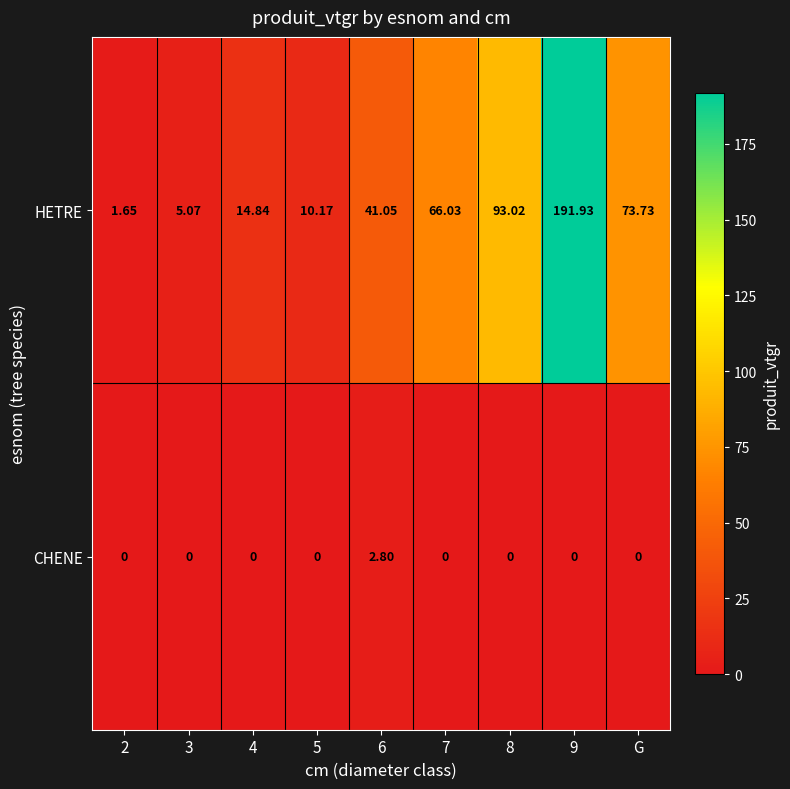

Which series has the largest range (max minus min)?

HETRE